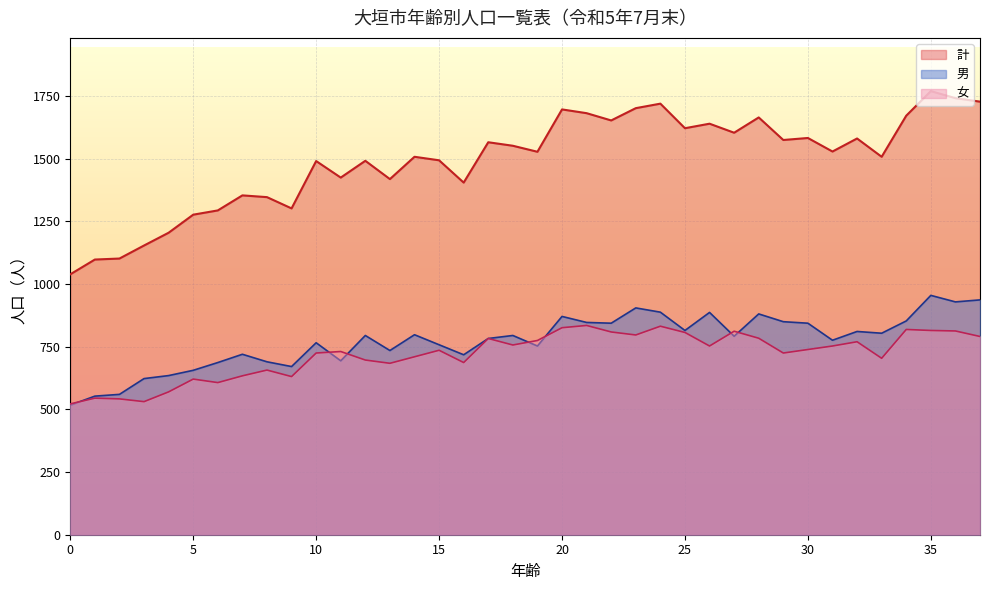

At which category does 計 reach its first local valley?

9